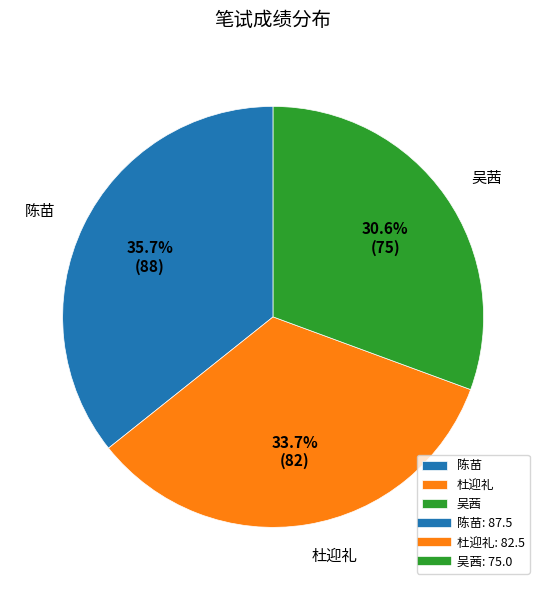

Which slice is the largest?

陈苗